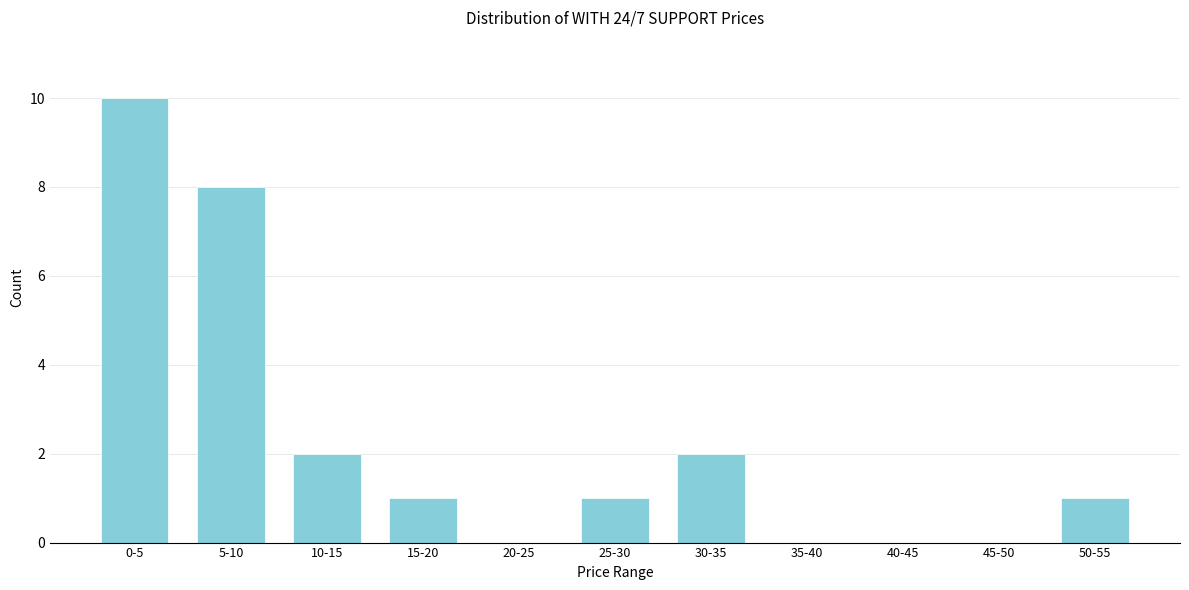

Reading left to right, transcribe all the data shown in this chart.

0-5=10	5-10=8	10-15=2	15-20=1	20-25=0	25-30=1	30-35=2	35-40=0	40-45=0	45-50=0	50-55=1